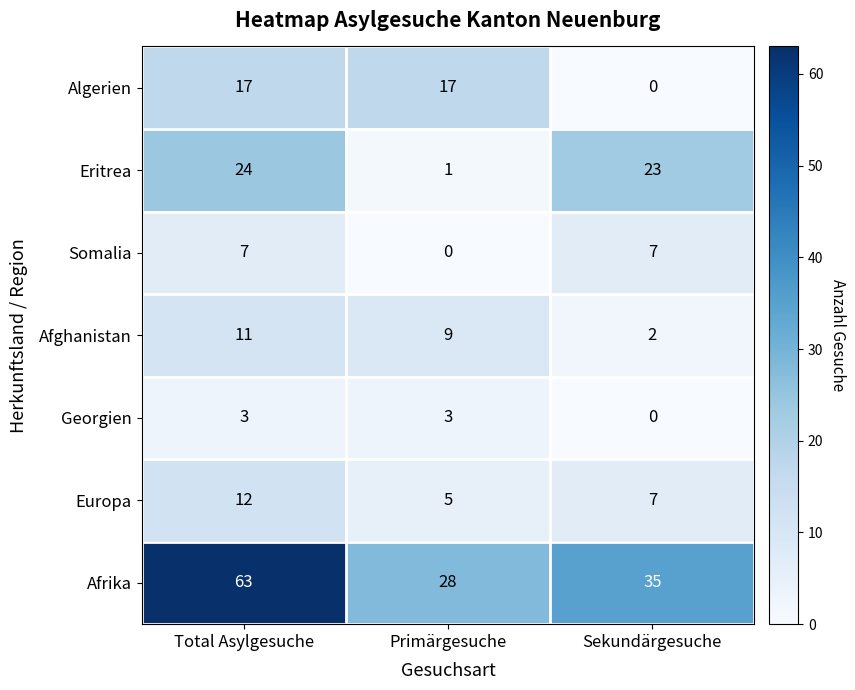

How many positive values does the Algerien series have?

2